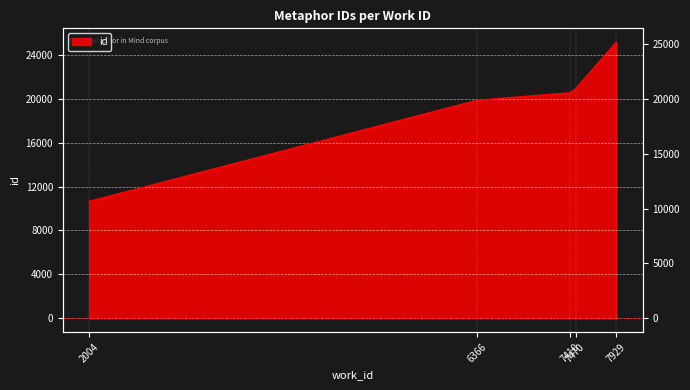

List the labels in order of value, largest first.

7929, 7470, 7410, 6366, 2004